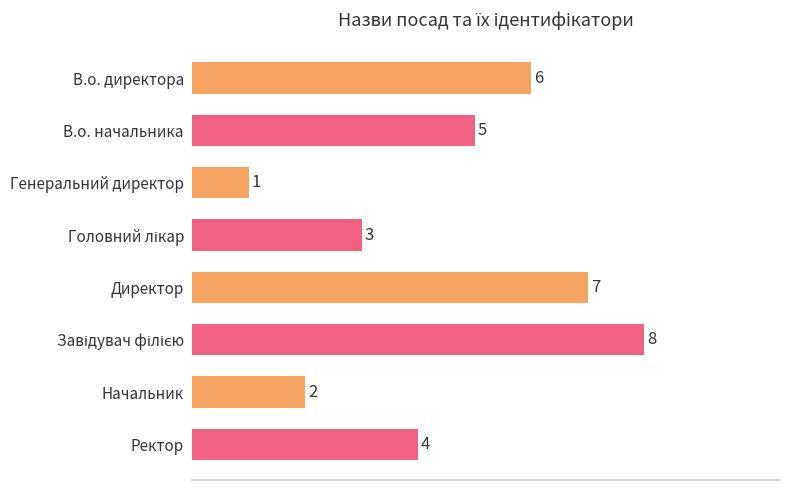

What is the difference between the maximum and minimum values?

7